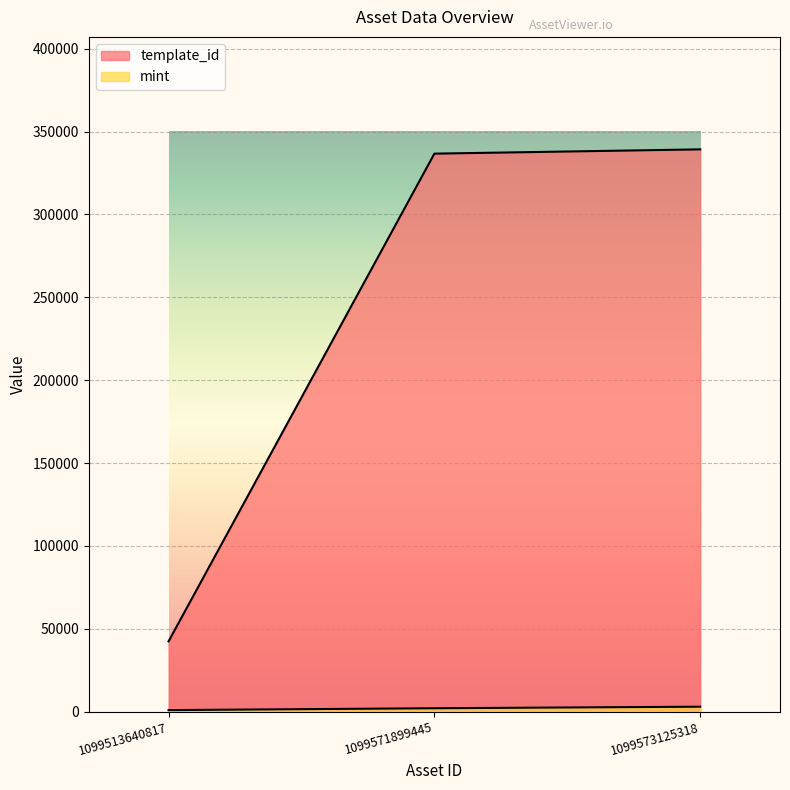

Which series has the largest total across all categories?

template_id